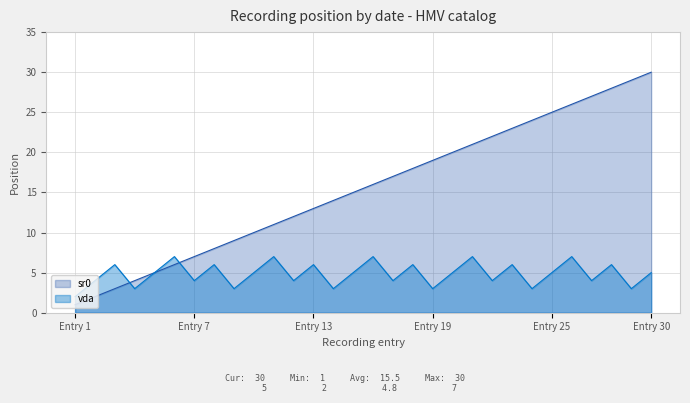

How many distinct data groups are displayed?

2